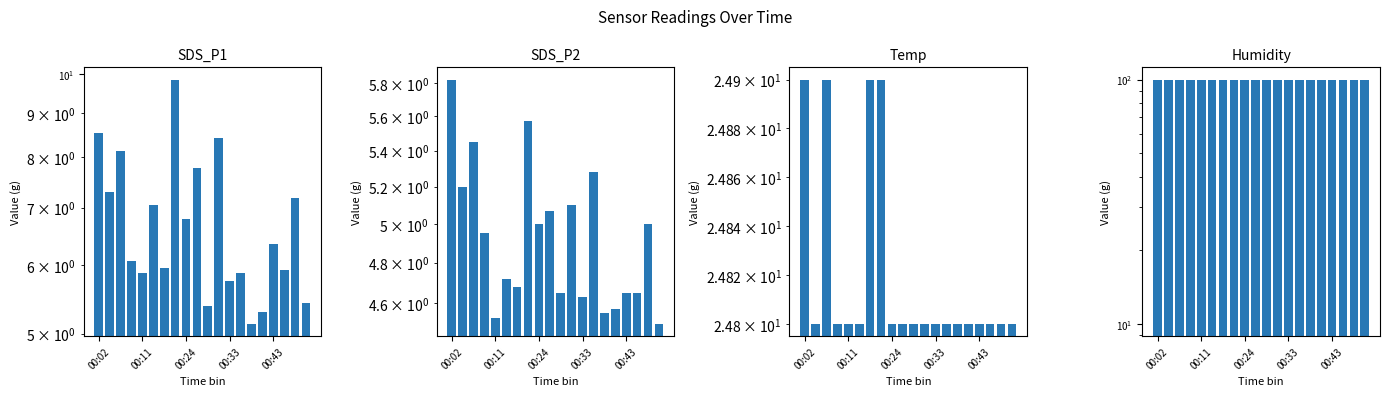

What is the lowest value of the SDS_P1 series?

5.1